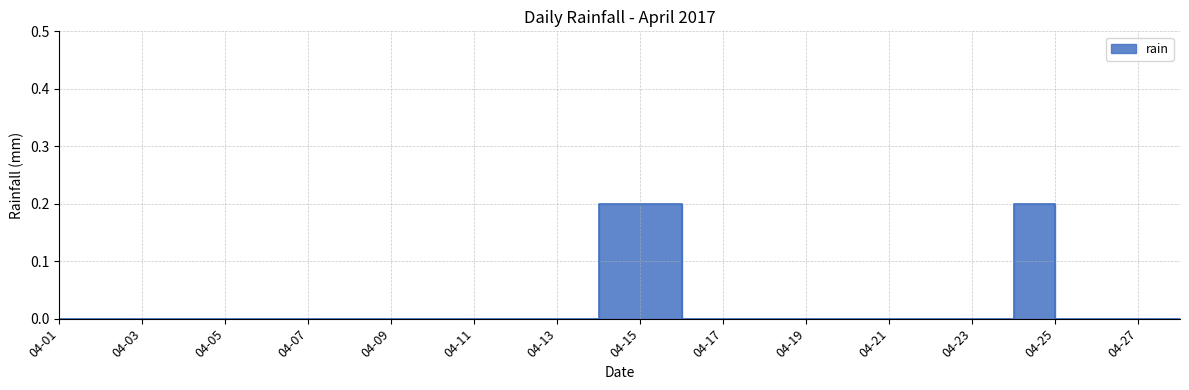

What is the sum of all values?

0.6